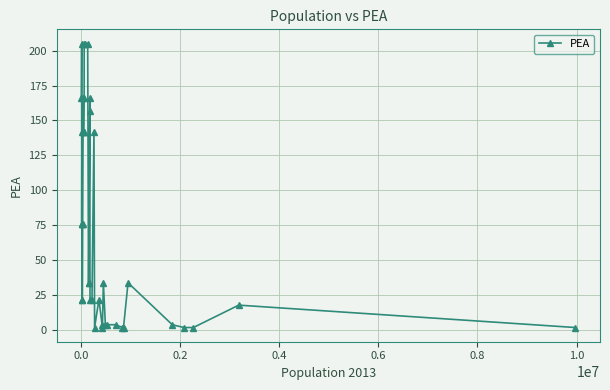

True or false: the data has more than 2 interior local peaks.

True